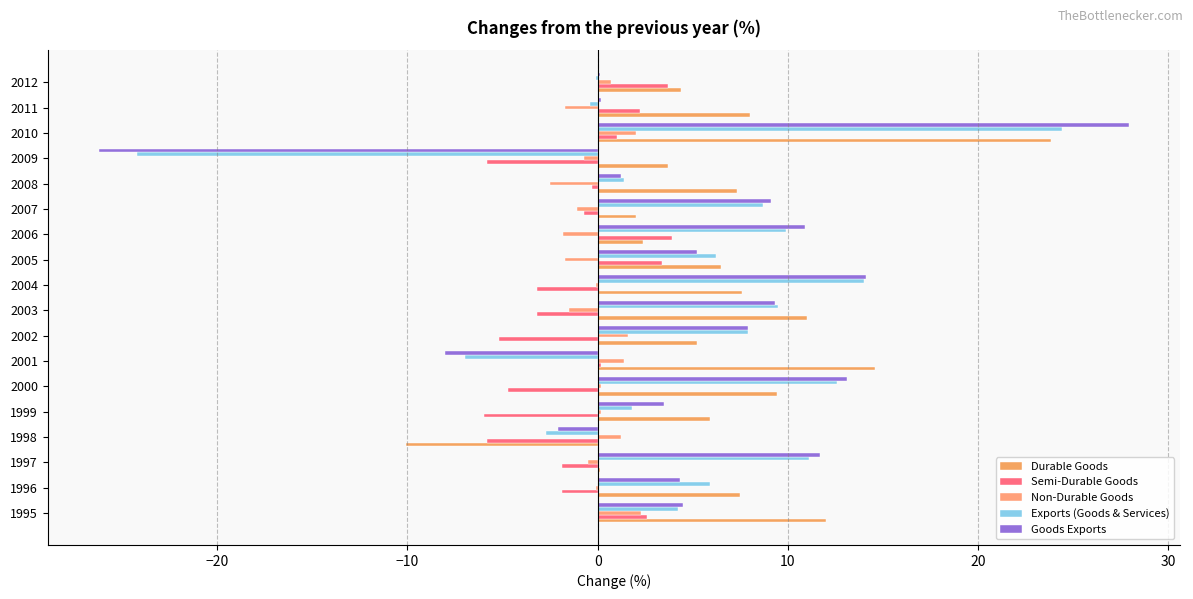

How many data points does each series have?

18